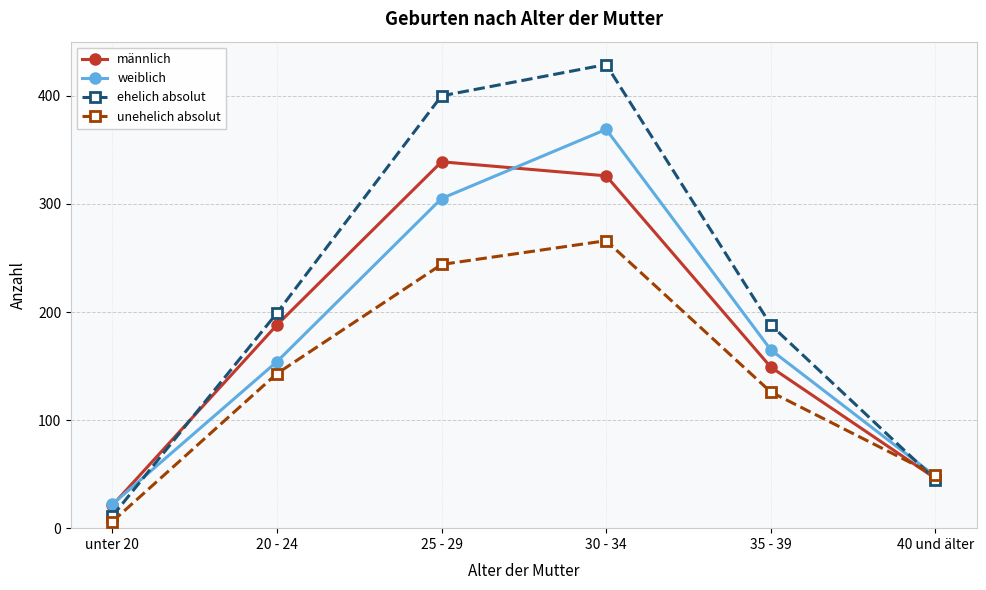

Is the value of weiblich at 20 - 24 greater than the value of ehelich absolut at 30 - 34?

No